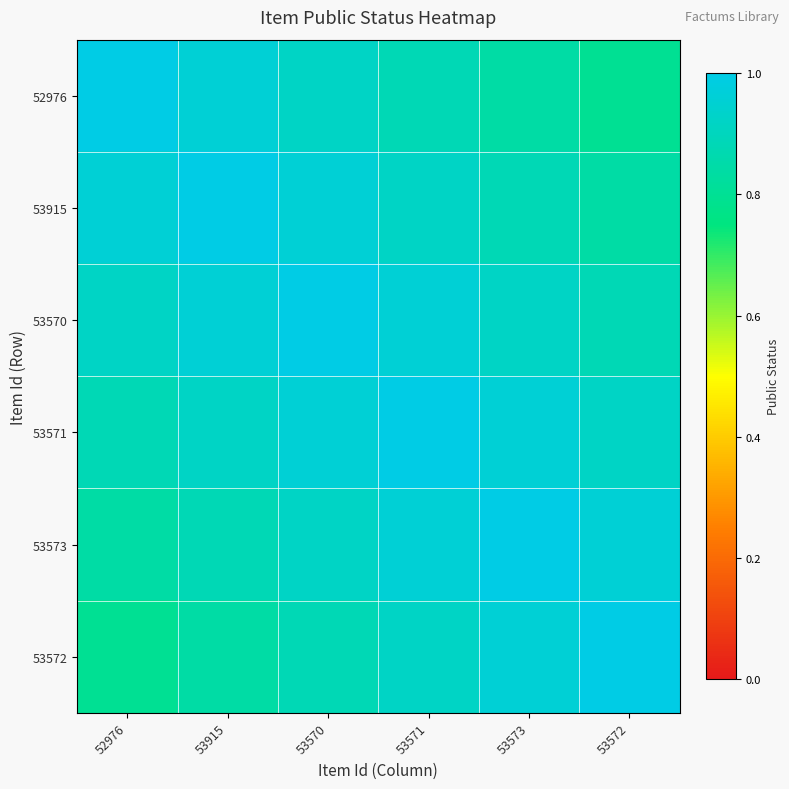

How many categories are shown in the chart?

6